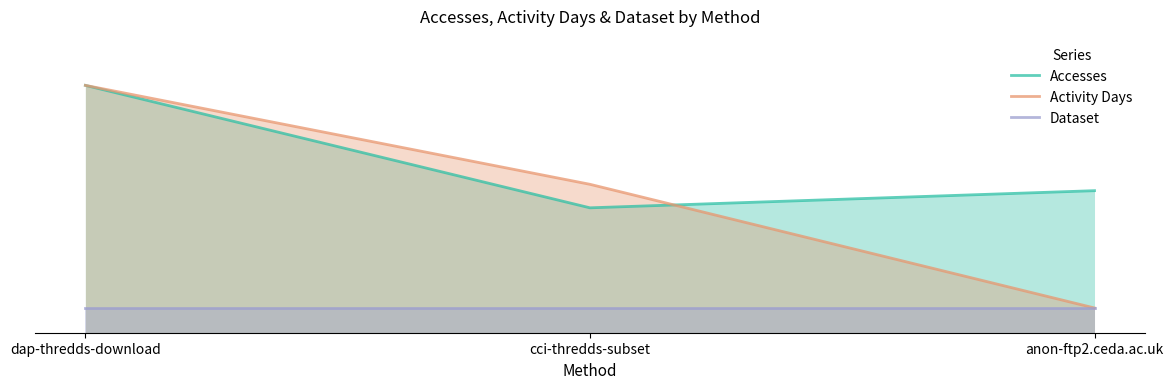

Rank the series by their average value, from highest to lowest.

Accesses, Activity Days, Dataset